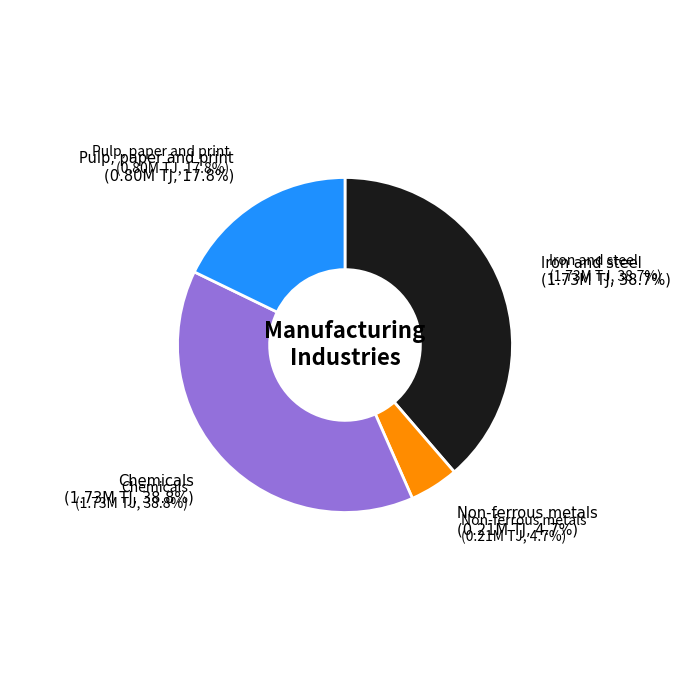

Combined, what portion of the pie is Pulp, paper and print and Non-ferrous metals?

22.5%